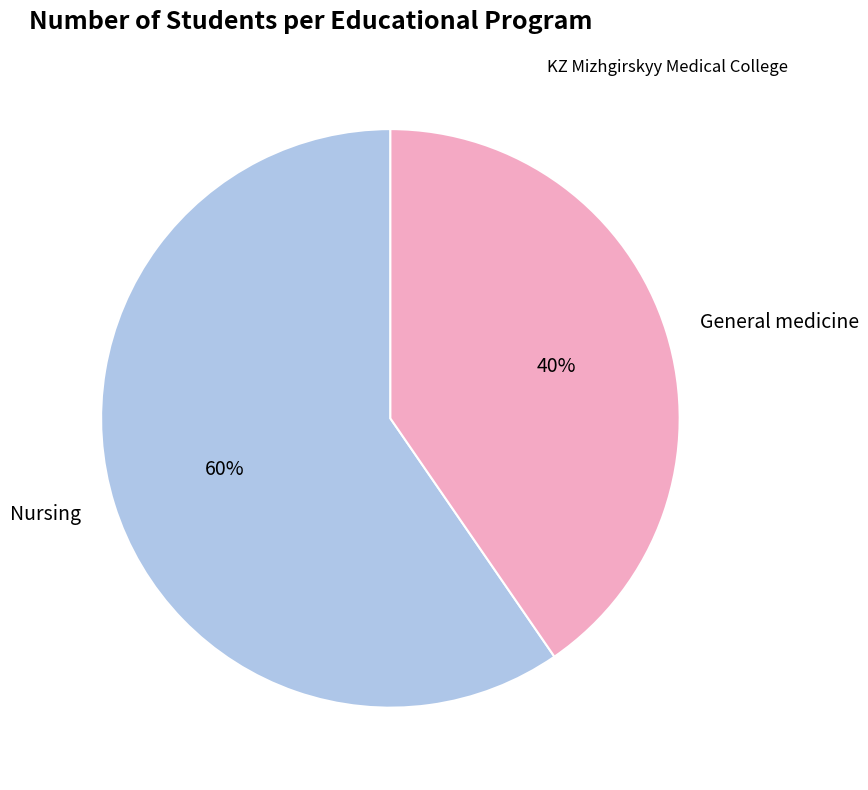

Is it true that Nursing is 60% of the pie?

True